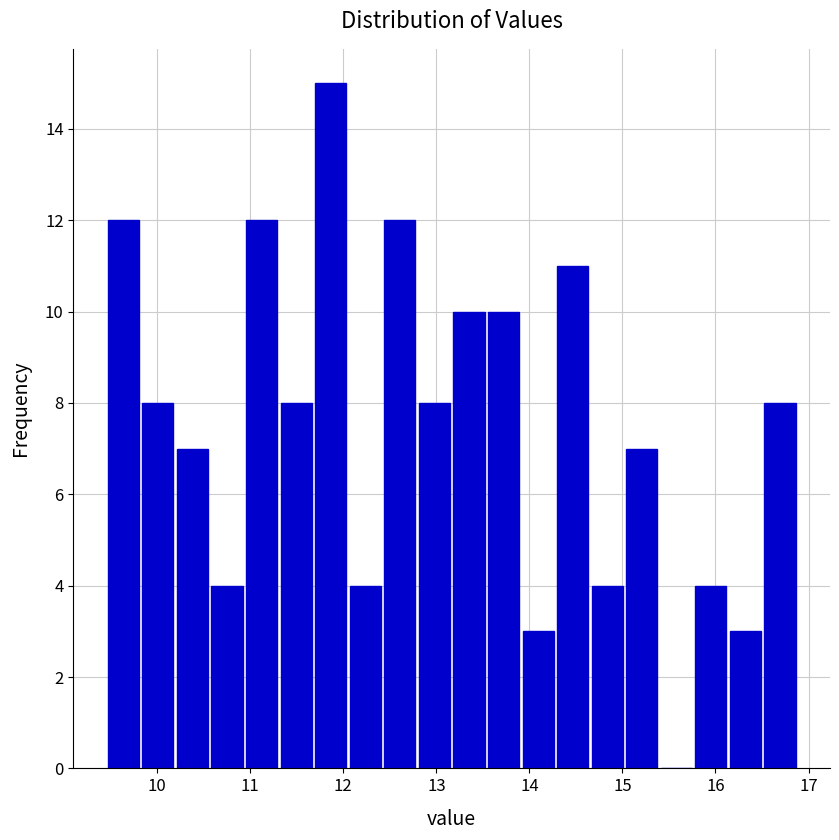

Around what value on the x-axis is the tallest bar? Give the approximate position of its centre, as read against the axis.

11.9